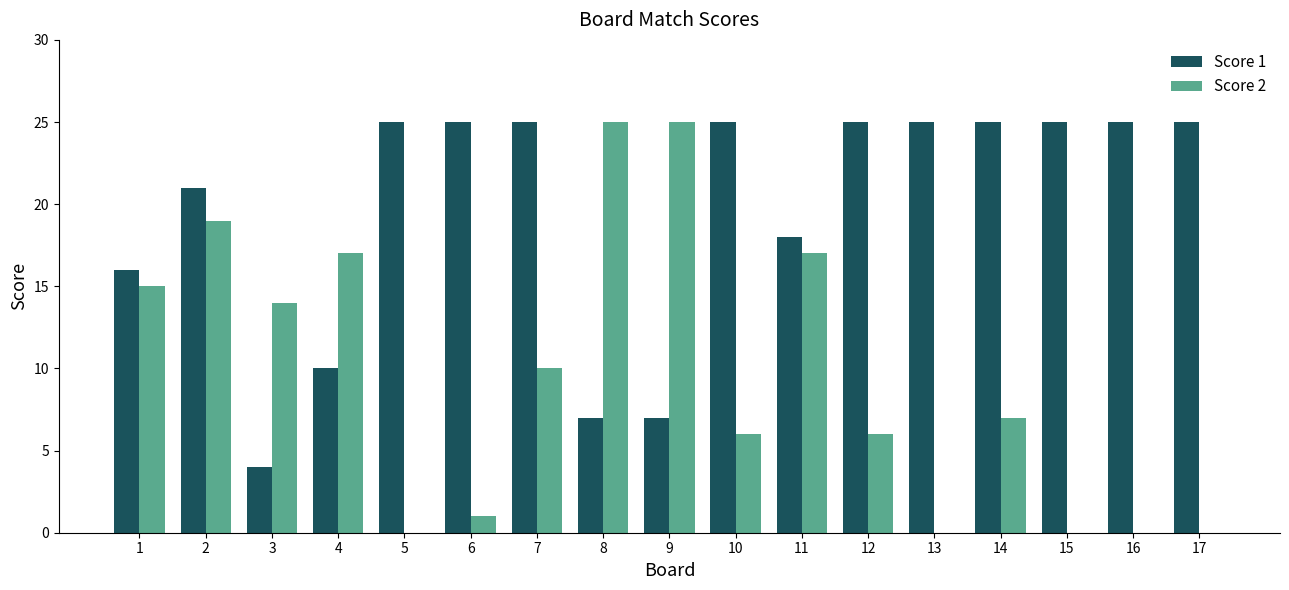

Which series has the largest range (max minus min)?

Score 2